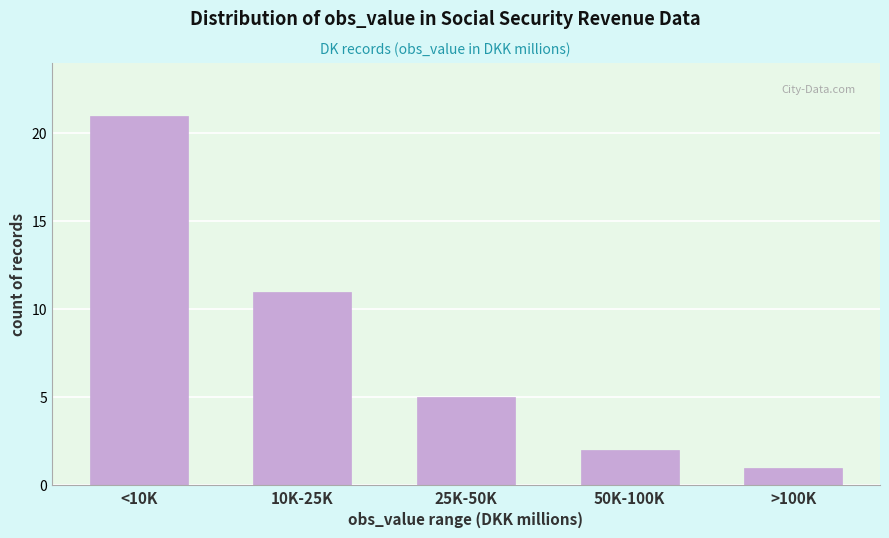

Reading left to right, extract all data points from this chart.

<10K=21	10K-25K=11	25K-50K=5	50K-100K=2	>100K=1